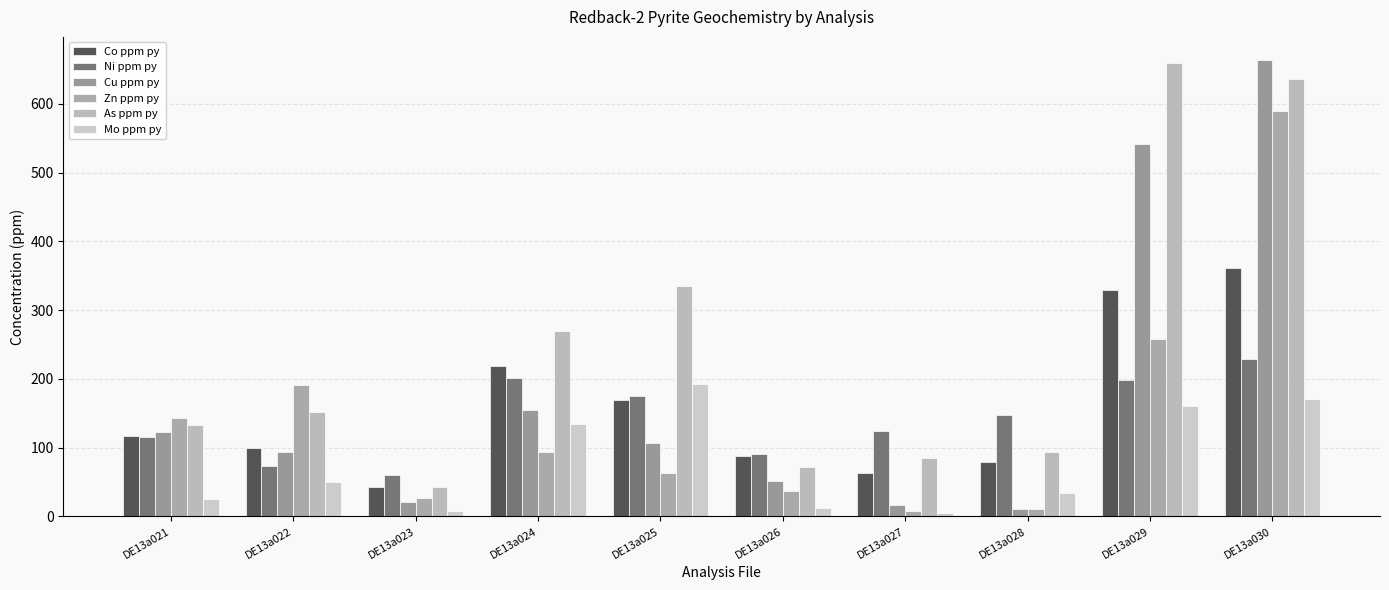

At how many categories does at least one series exceed 244?

4